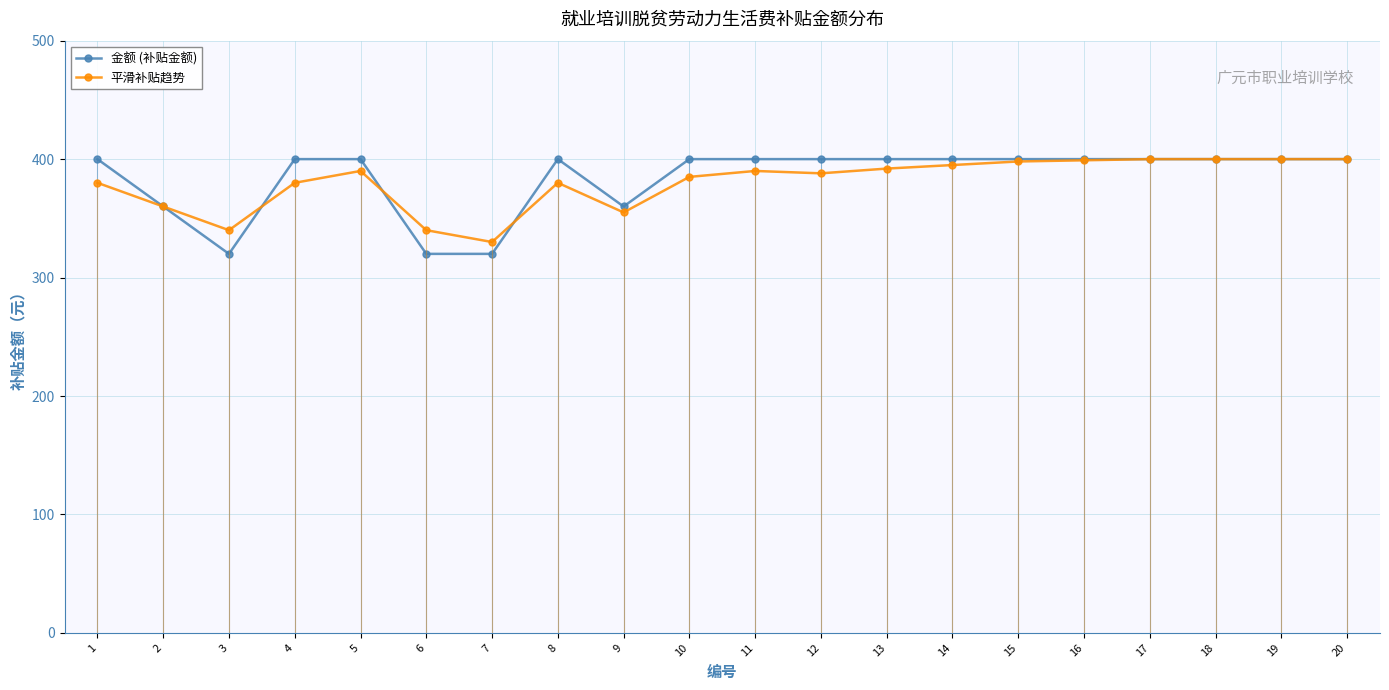

Is this an area chart (filled region under the line)?

No